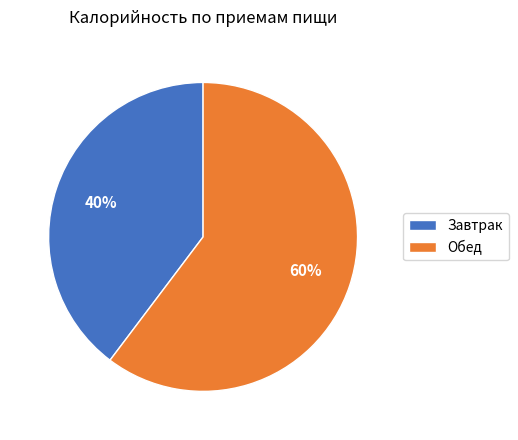

To the nearest percent, what is the average slice percentage?

50%